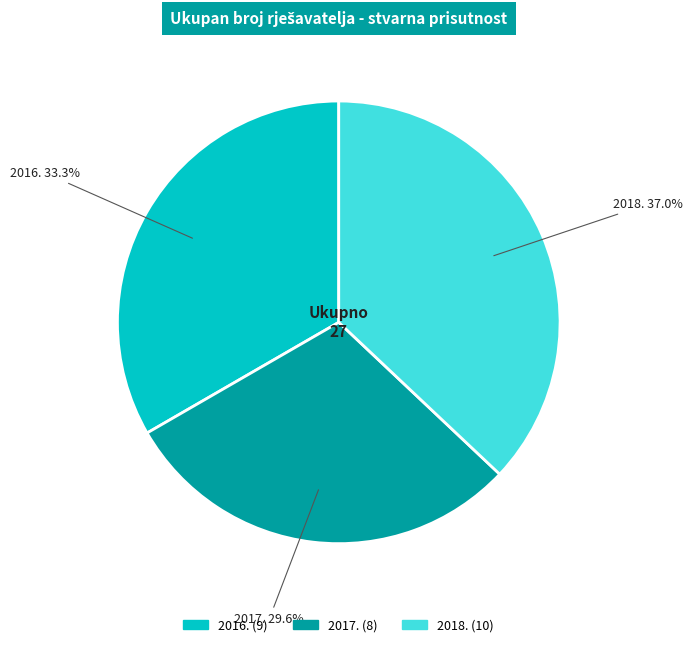

Is the sum of 2018. and 2017. greater than half?

Yes